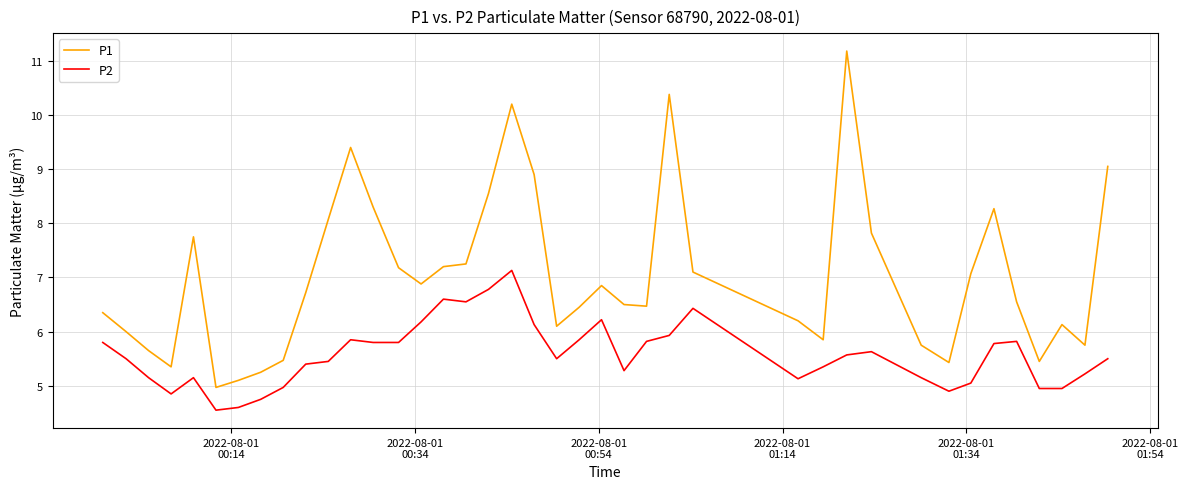

Rank the series by their maximum value, from lowest to highest.

P2, P1